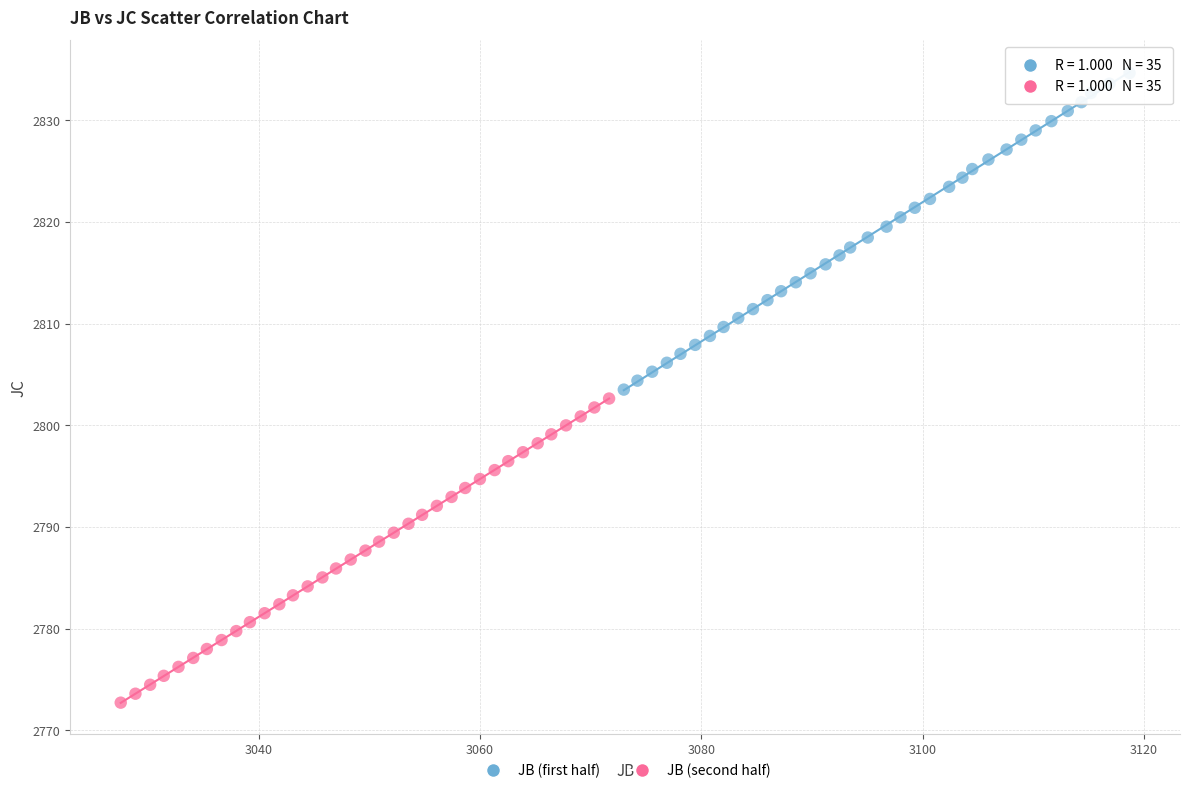

Which series has the widest spread of Y values?

JB (first half)